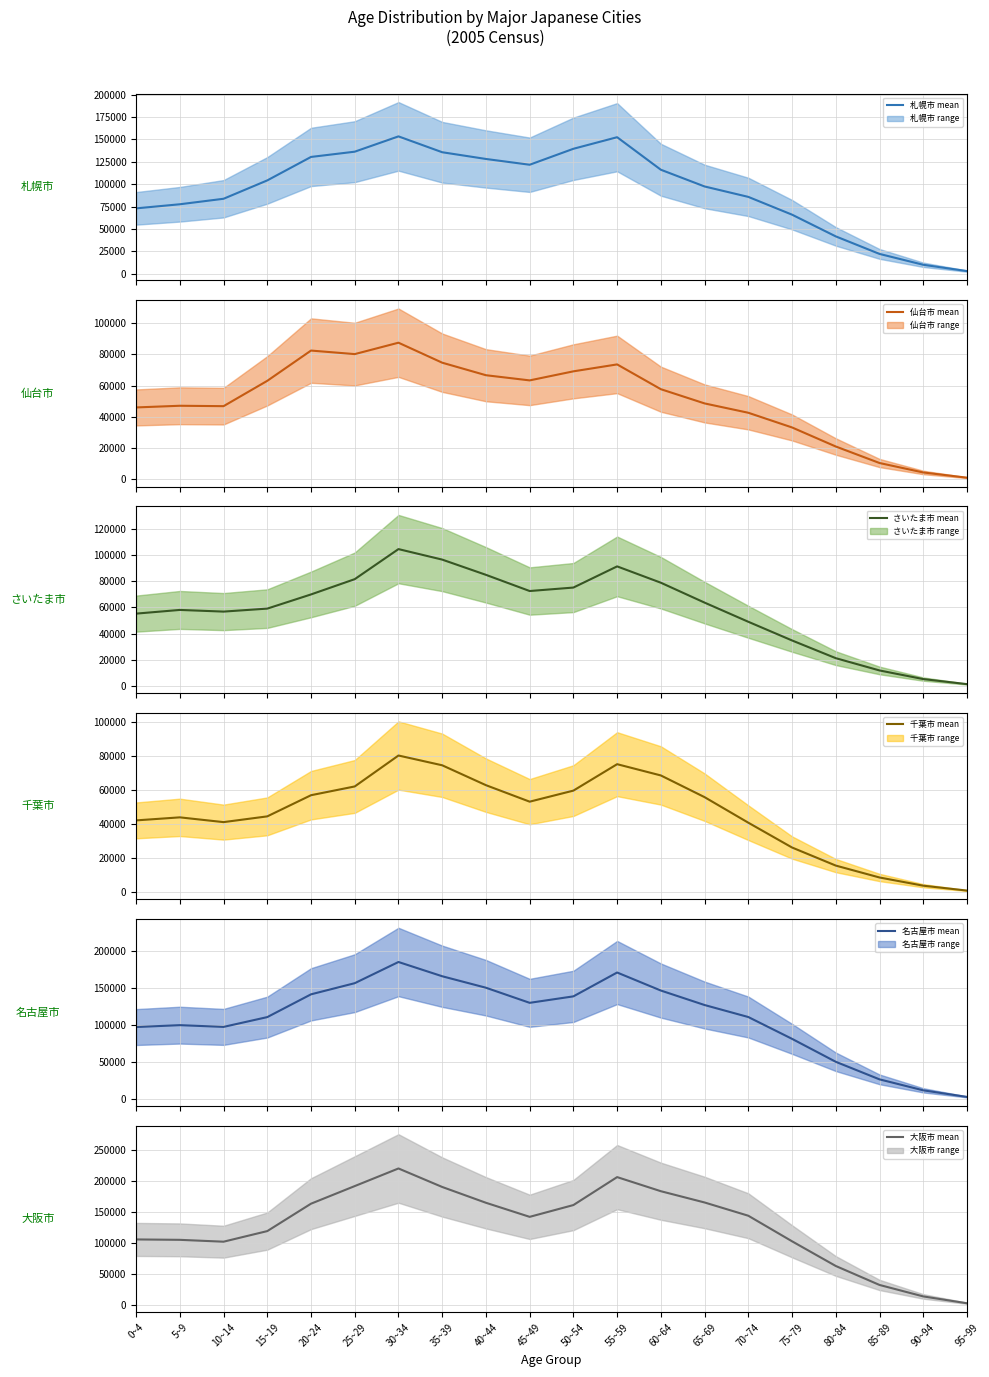

What is the minimum value for 名古屋市?

2585